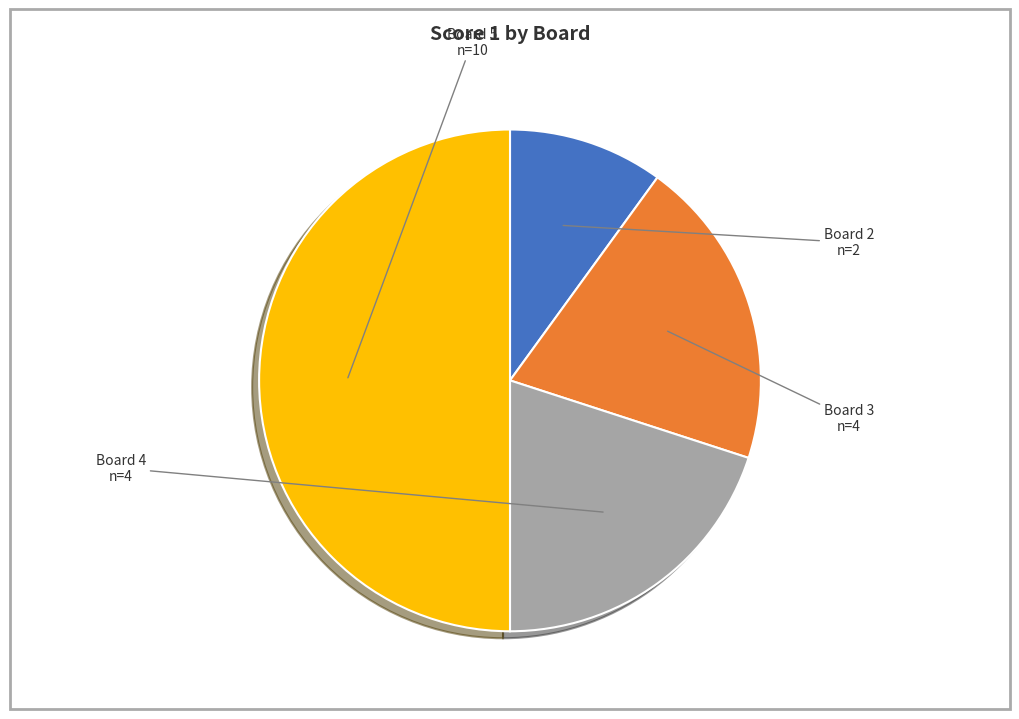

Is it true that Board 3 is 25% of the pie?

False